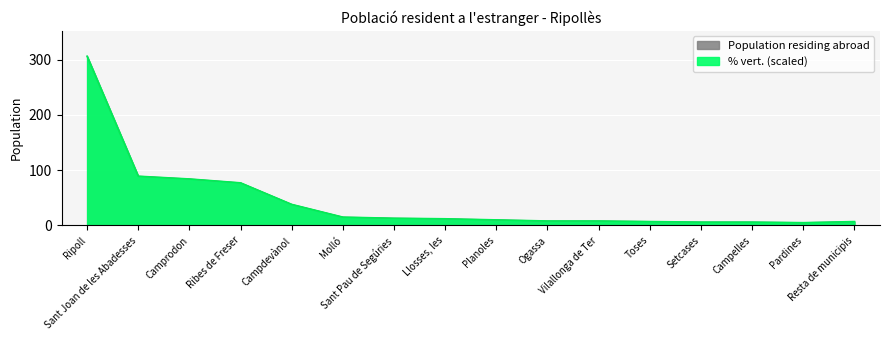

True or false: % vert. has a value of 1.4 at Pardines.

False